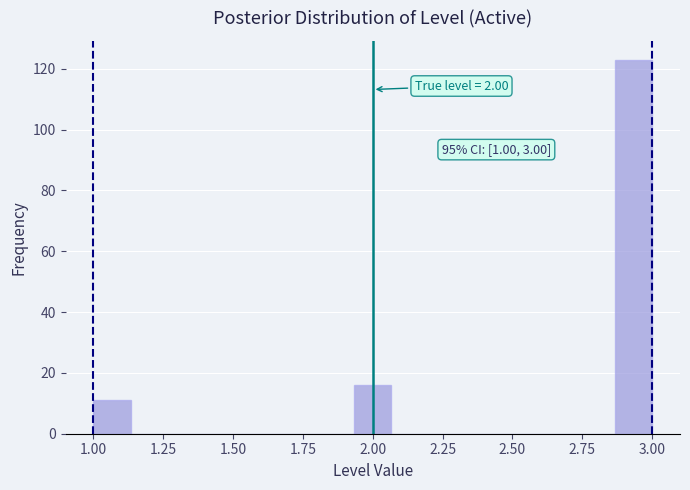

Read against the x-axis, roughly where is the centre of the tallest bar?

2.95